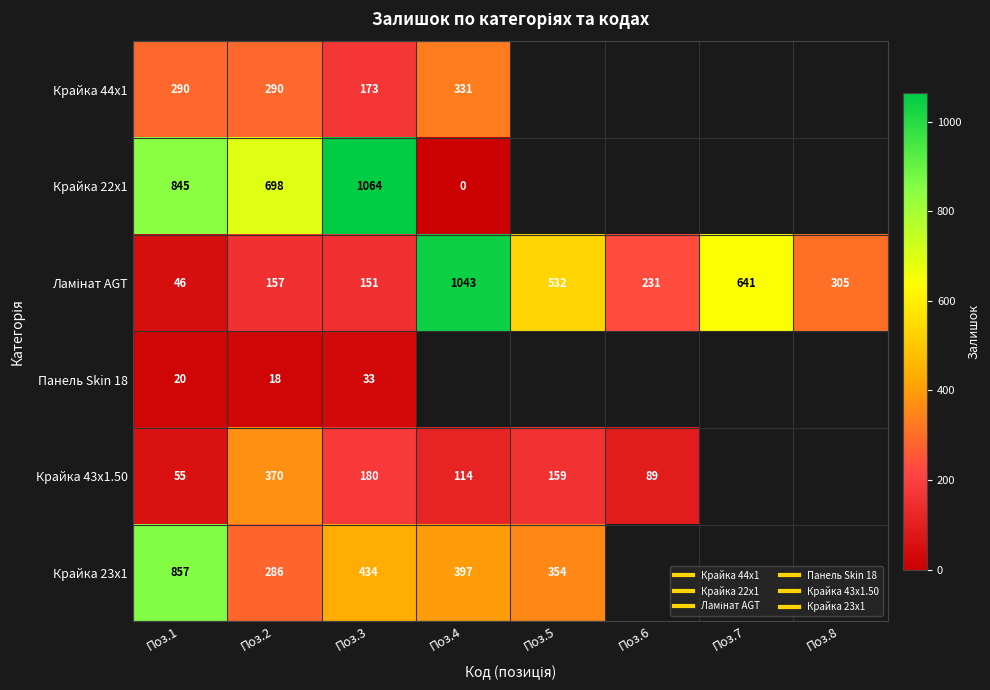

How many distinct data groups are displayed?

6